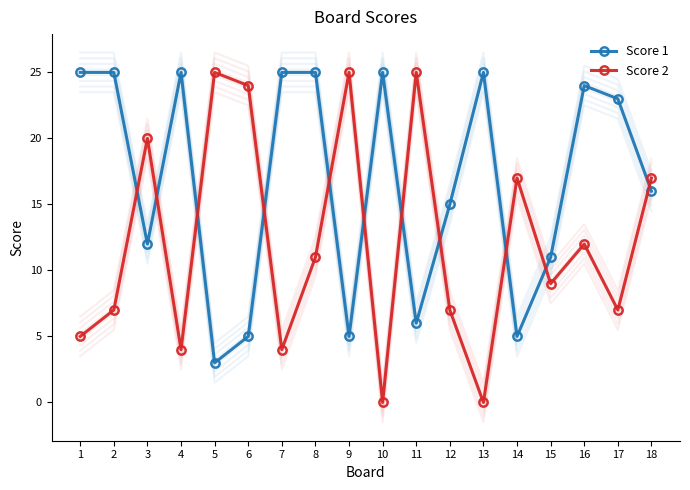

At how many categories does at least one series exceed 19?

14